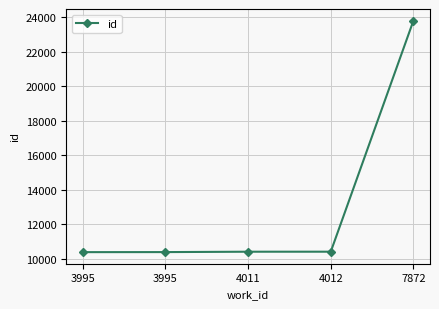

Where is the data nearest to the value 17086?

4012